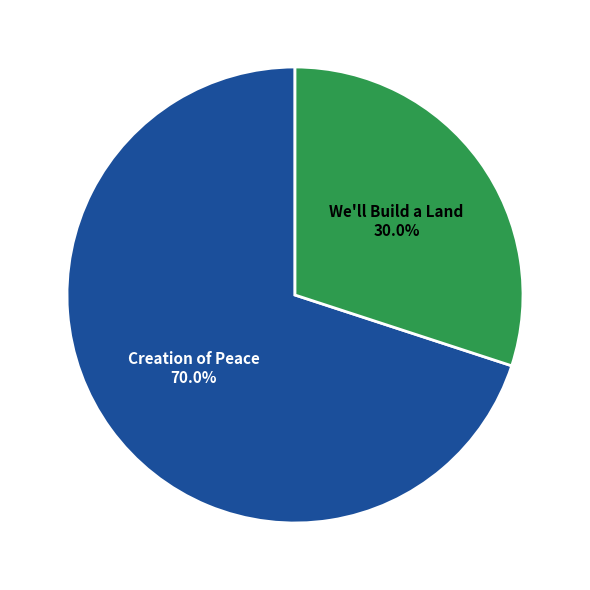

To the nearest percent, what is the difference between the largest and smallest slice percentages?

40%